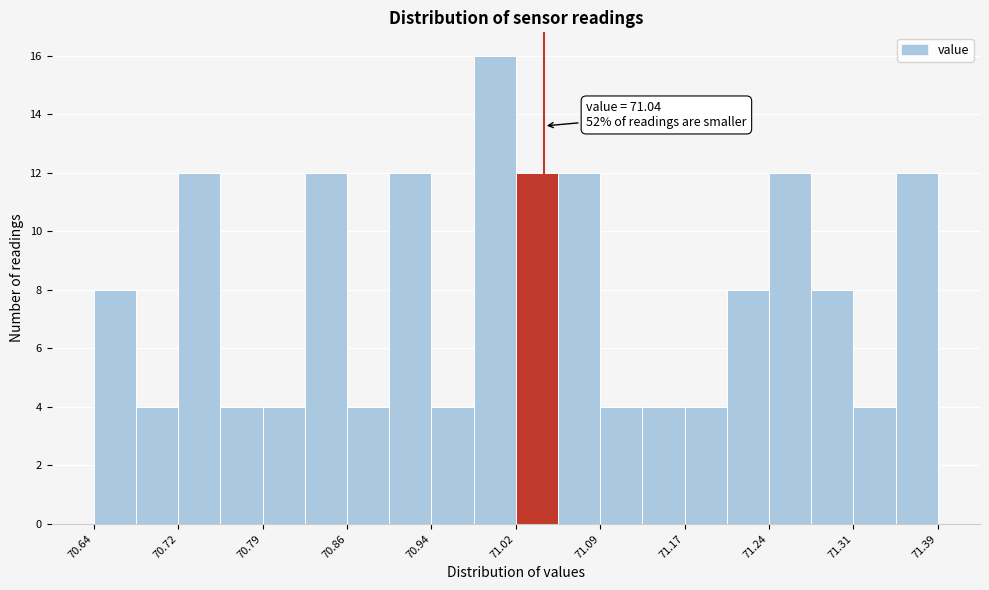

Around what value on the x-axis is the tallest bar? Give the approximate position of its centre, as read against the axis.

71.00